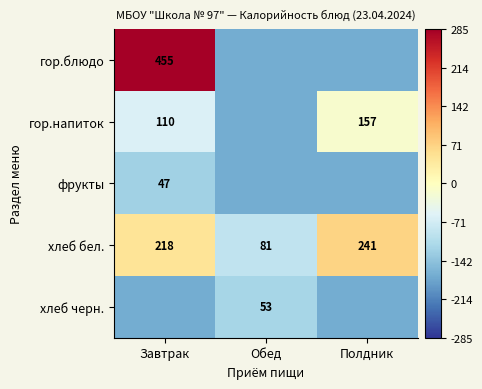

List the labels in order of хлеб бел. value, largest first.

Полдник, Завтрак, Обед